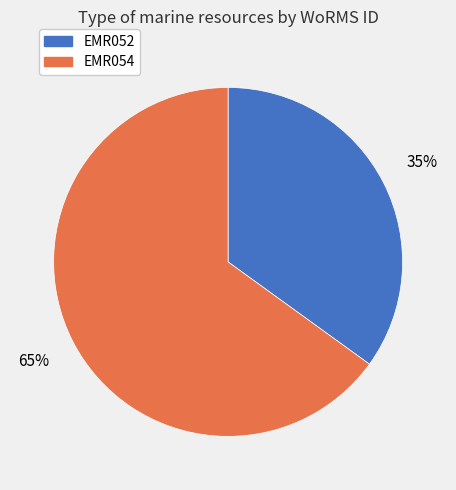

Which slice is the smallest?

EMR052